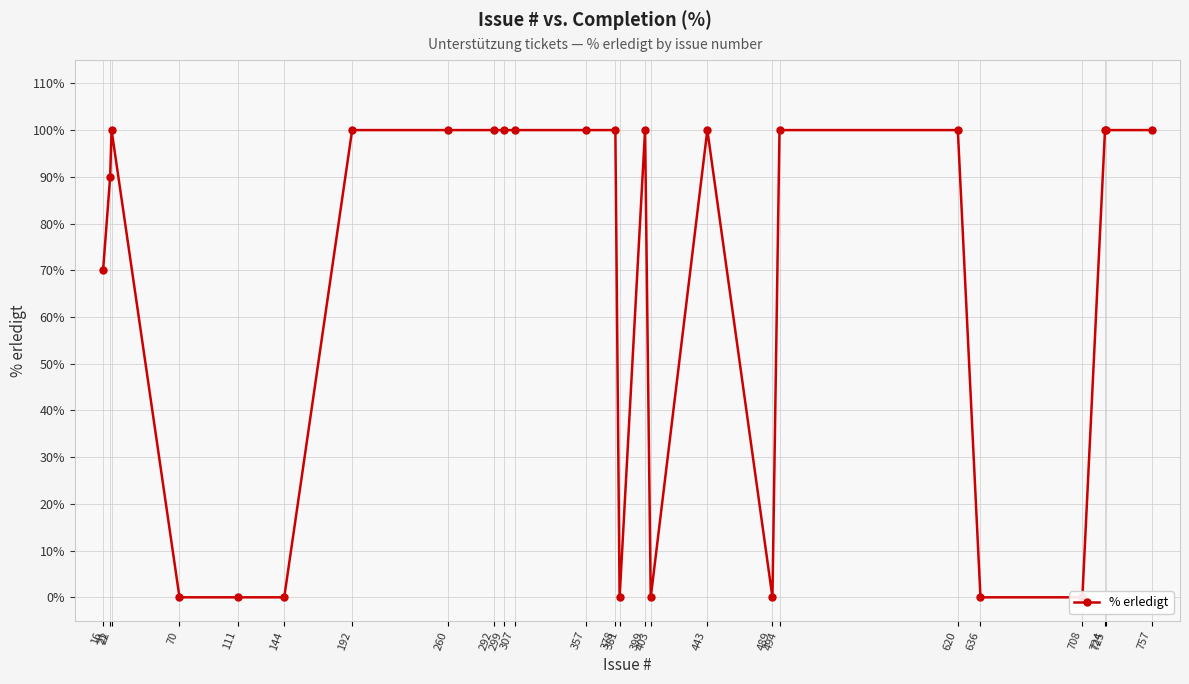

Does the chart display data point markers on the line(s)?

Yes